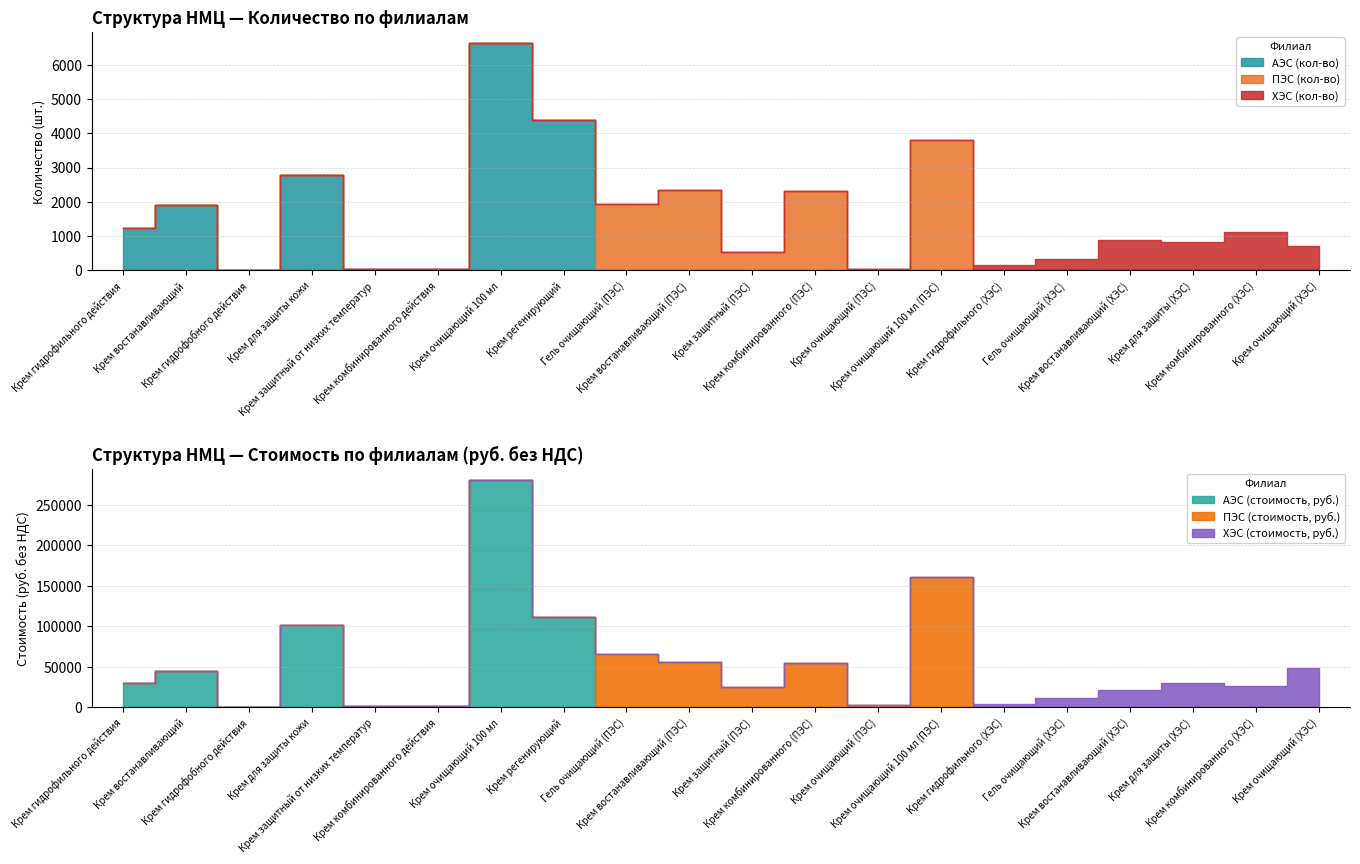

The value of ПЭС (кол-во) at Крем гидрофильного (ХЭС) is 0. True or false?

True